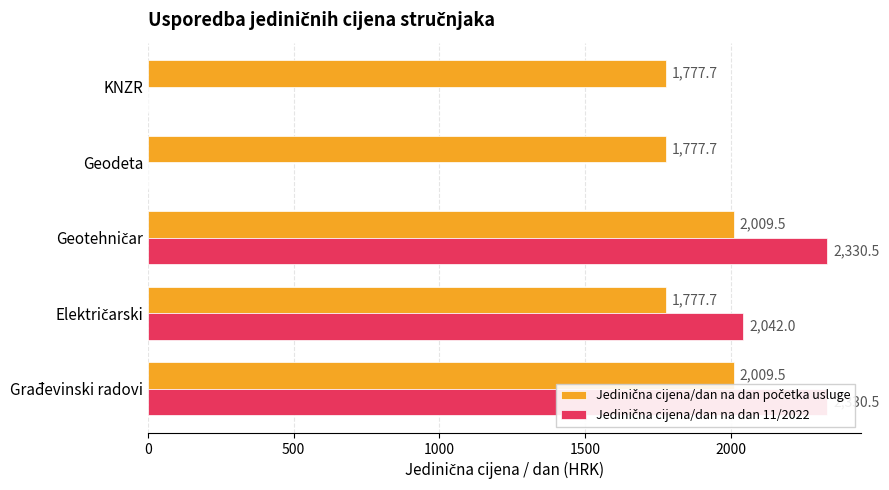

Between Geodeta and KNZR, which is larger?

Geodeta